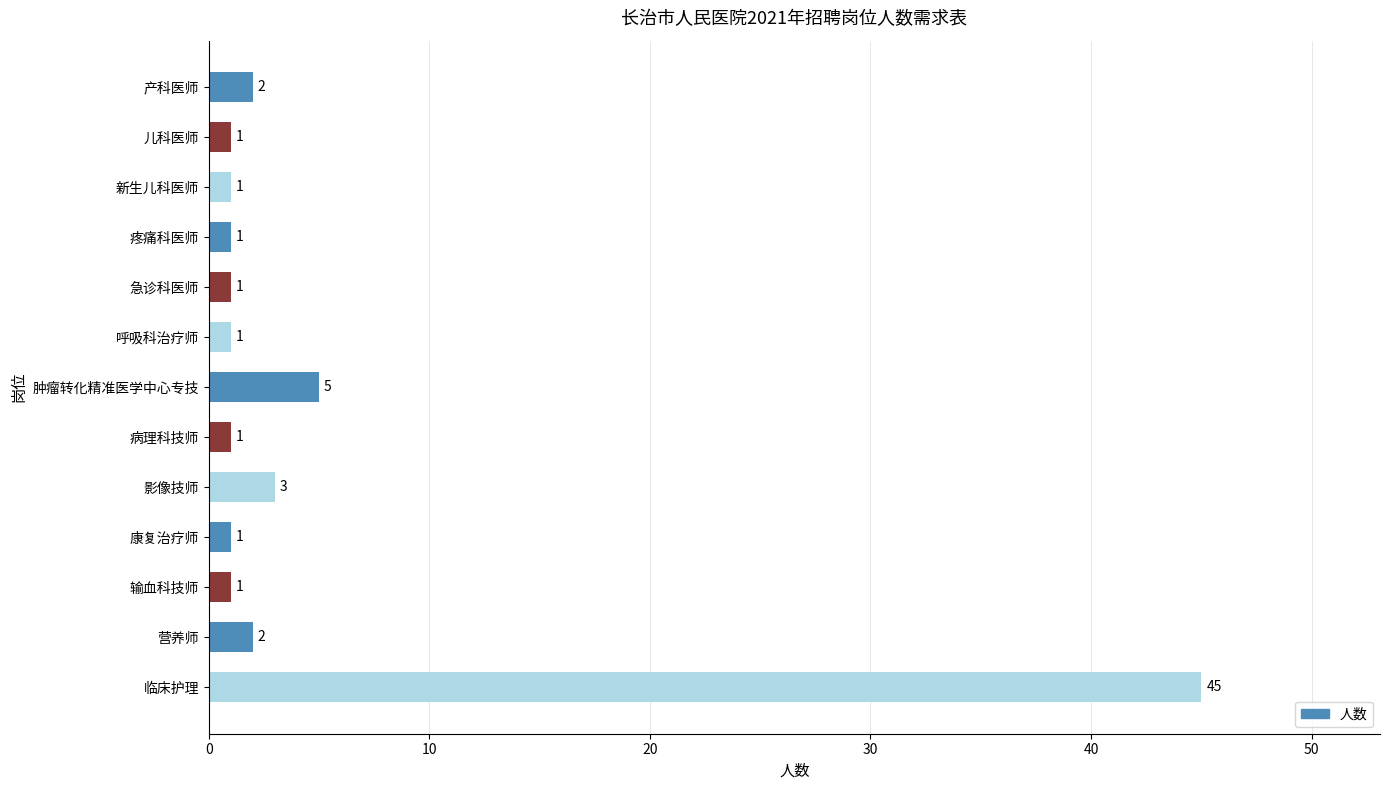

Where is the data nearest to the value 23?

肿瘤转化精准医学中心专技